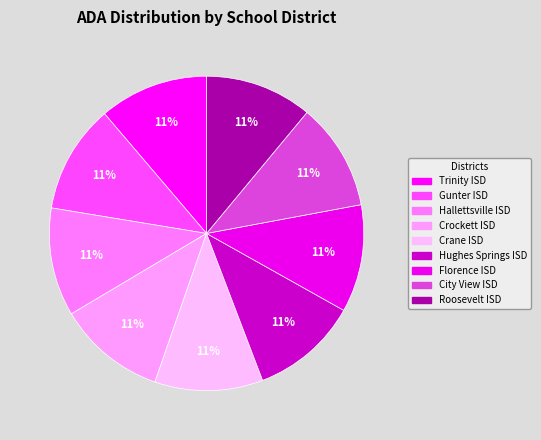

Count the number of slices in the pie.

9